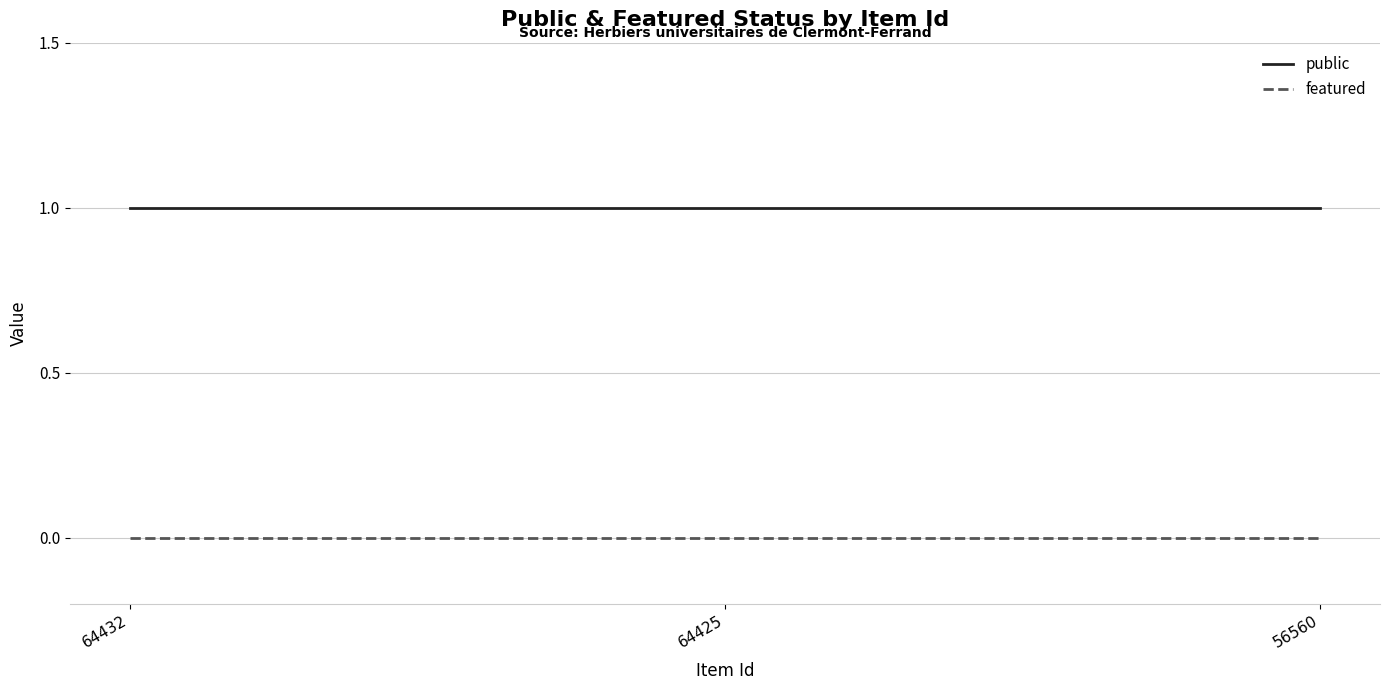

Rank the series at 56560 from lowest to highest value.

featured, public